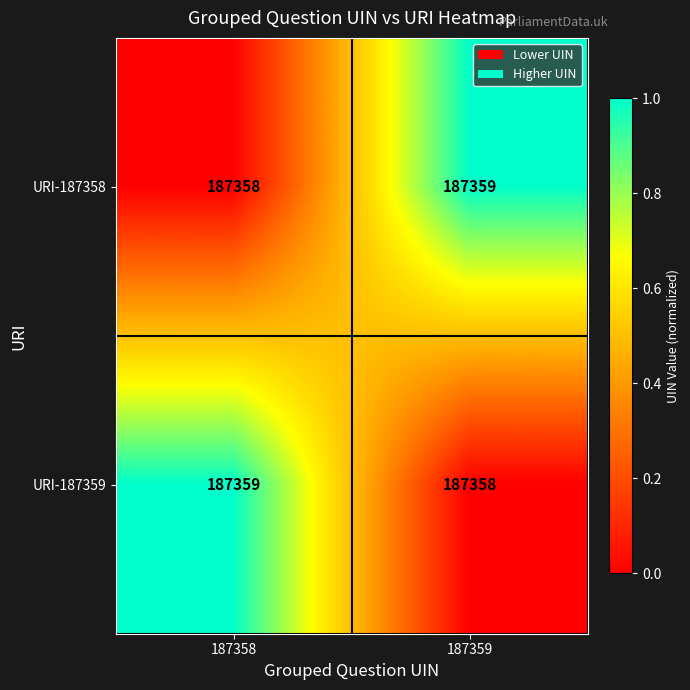

Is it true that URI-187359 equals 187358 at 187359?

True